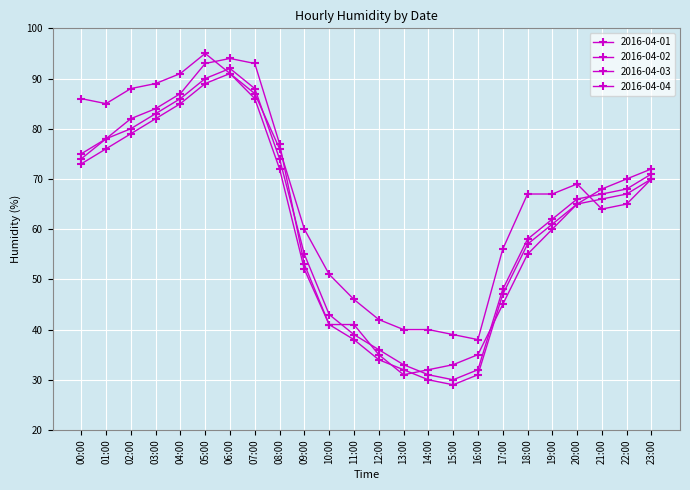

How many values in the 2016-04-02 series are below 68?

12